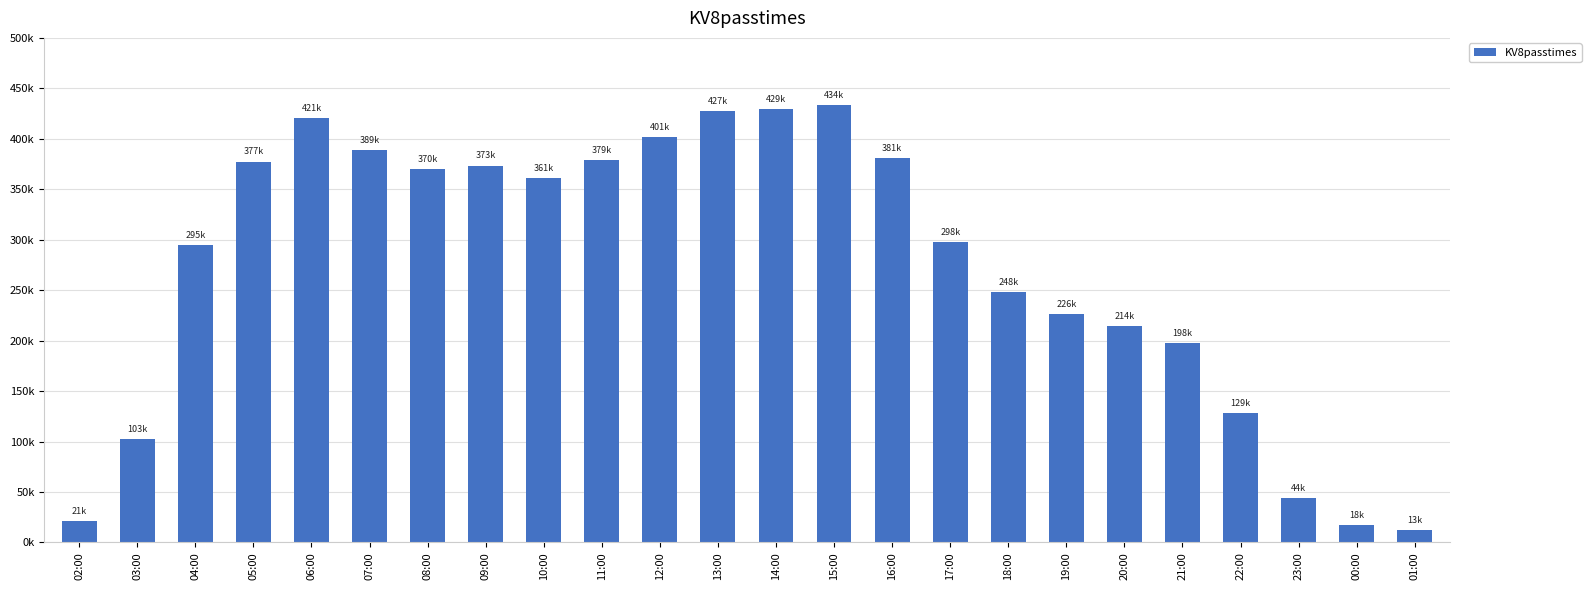

Rank the categories by value from highest to lowest.

15:00, 14:00, 13:00, 06:00, 12:00, 07:00, 16:00, 11:00, 05:00, 09:00, 08:00, 10:00, 17:00, 04:00, 18:00, 19:00, 20:00, 21:00, 22:00, 03:00, 23:00, 02:00, 00:00, 01:00